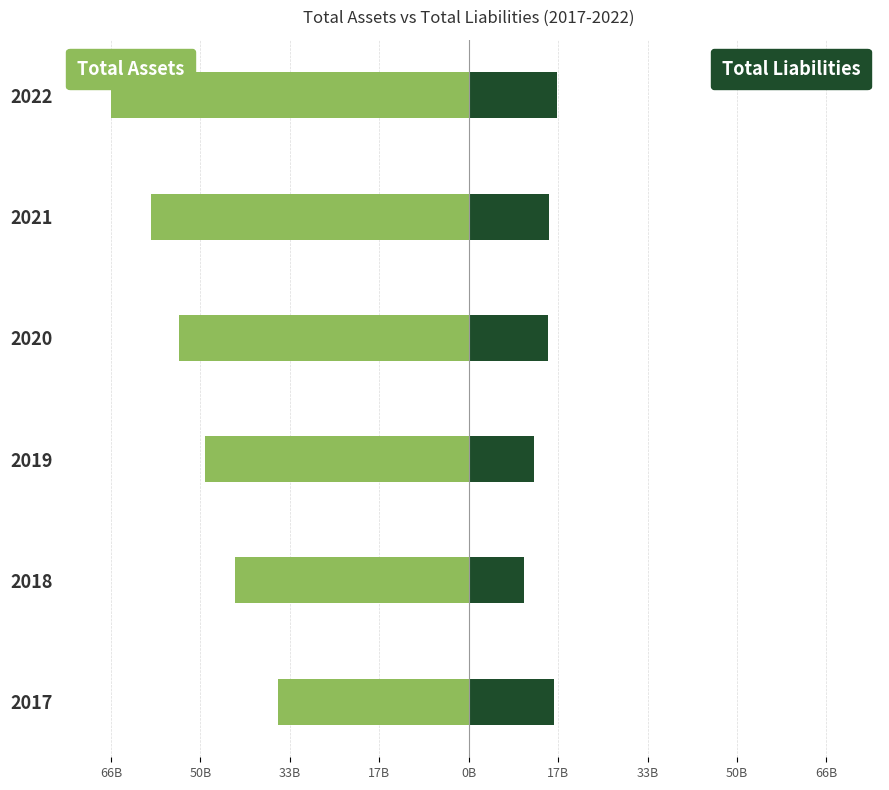

How many bars are there in total?

12